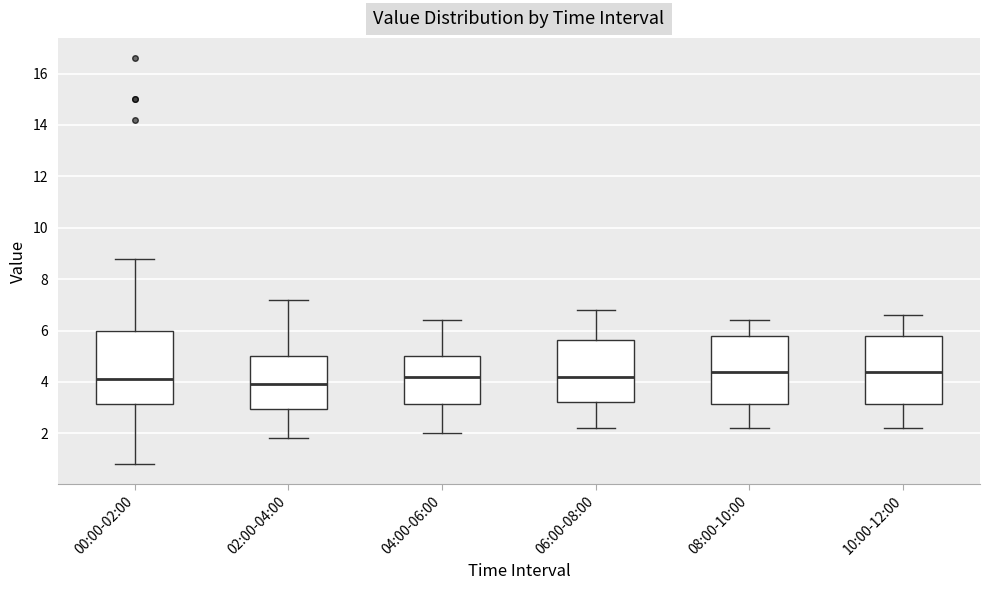

Where does the upper whisker of the box for 10:00-12:00 end on the y-axis? The values are not printed on the chart, so give them approximately, as read against the axis.

6.6